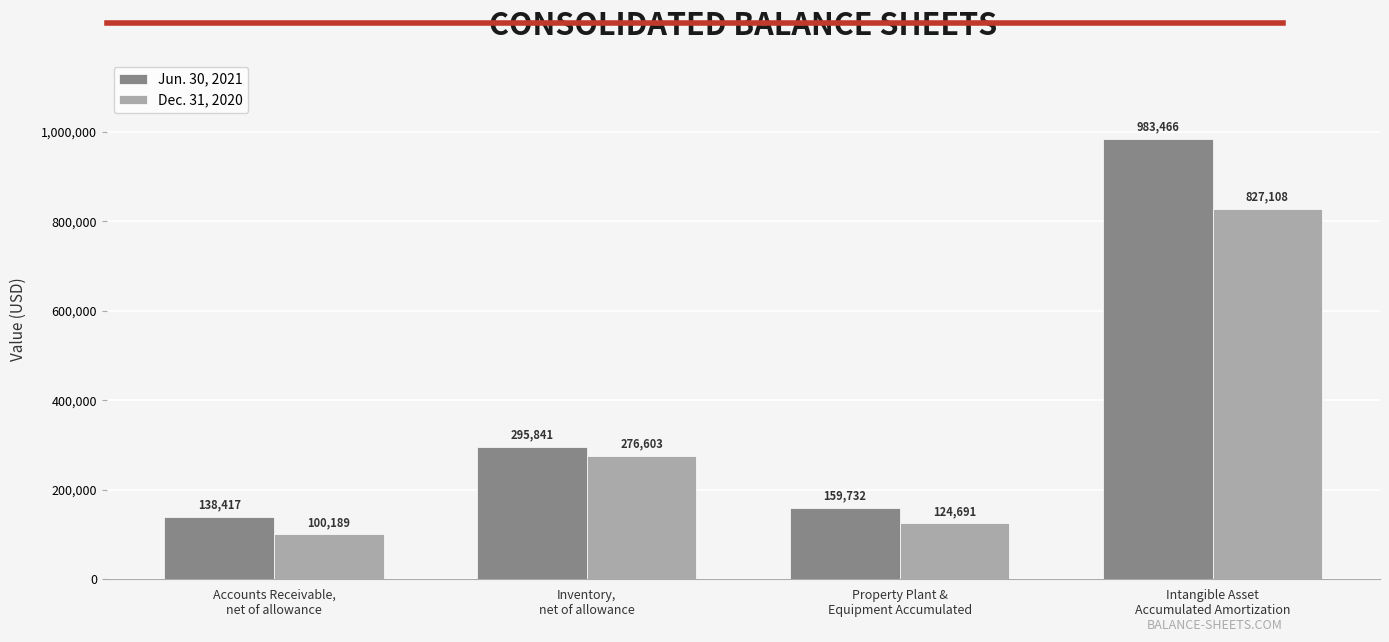

What is the value of the Jun. 30, 2021 bar at the 1st from the left?

138417